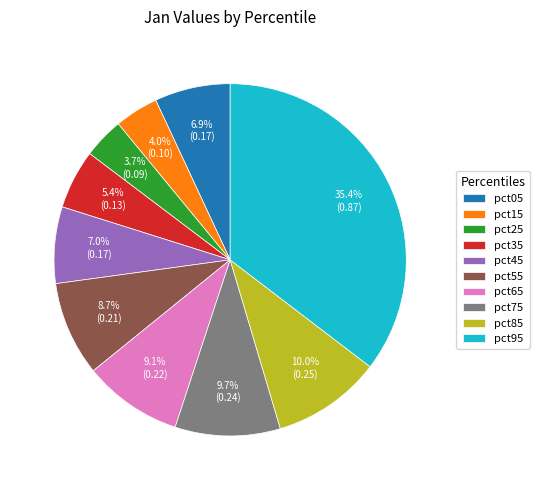

To the nearest percent, what is the difference between the largest and smallest slice percentages?

32%